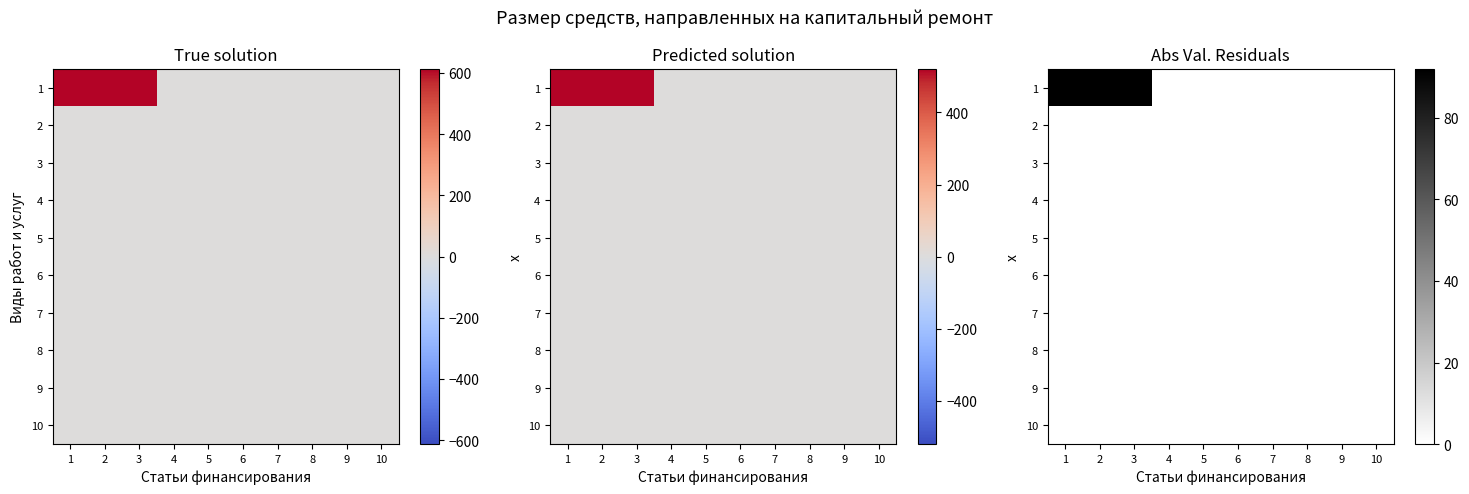

Is the value of 1 at 6 greater than the value of 4 at 2?

No